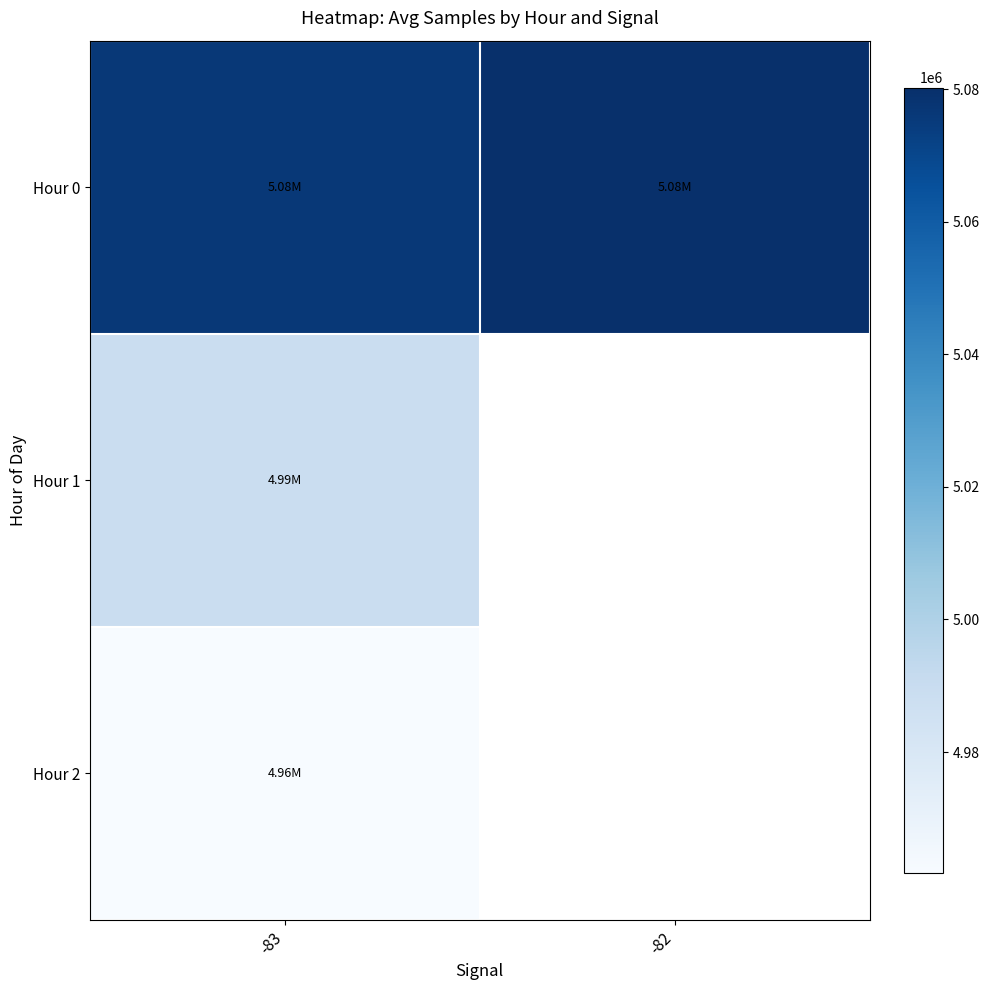

How many series are shown in this chart?

3